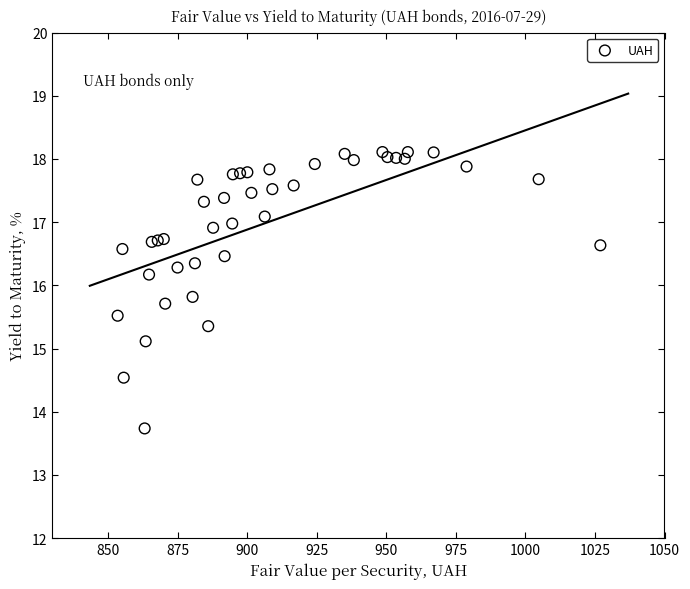

What Y value in the scatter plot is closest to 15?

15.1